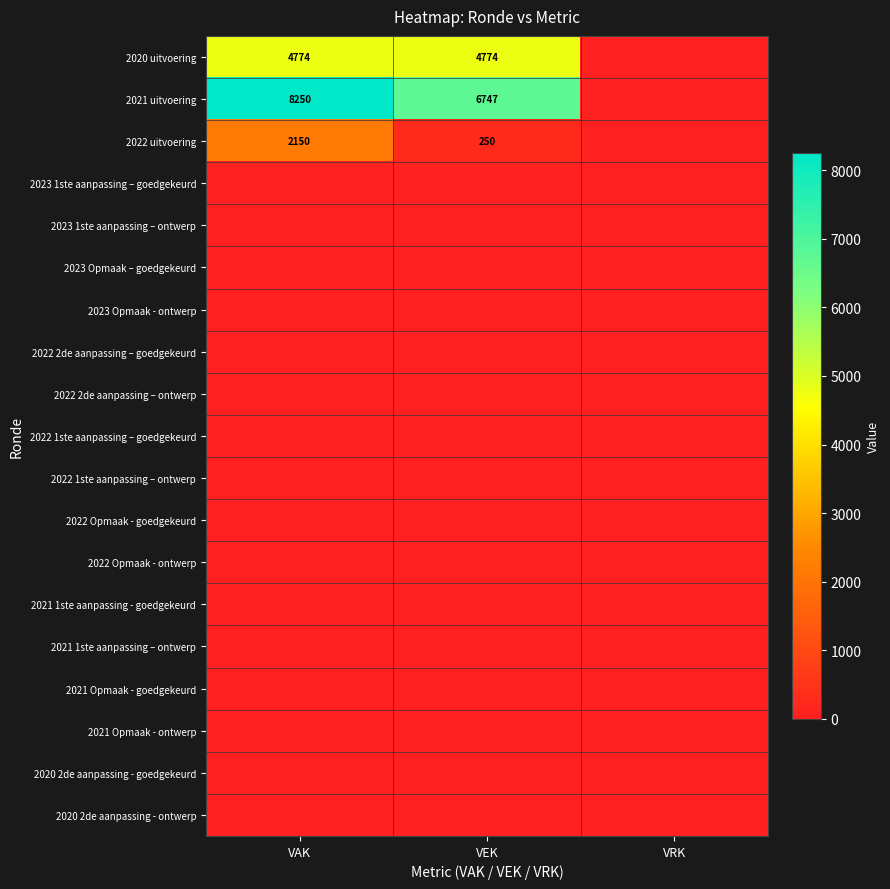

Is it true that 2021 uitvoering equals 11503 at VAK?

False